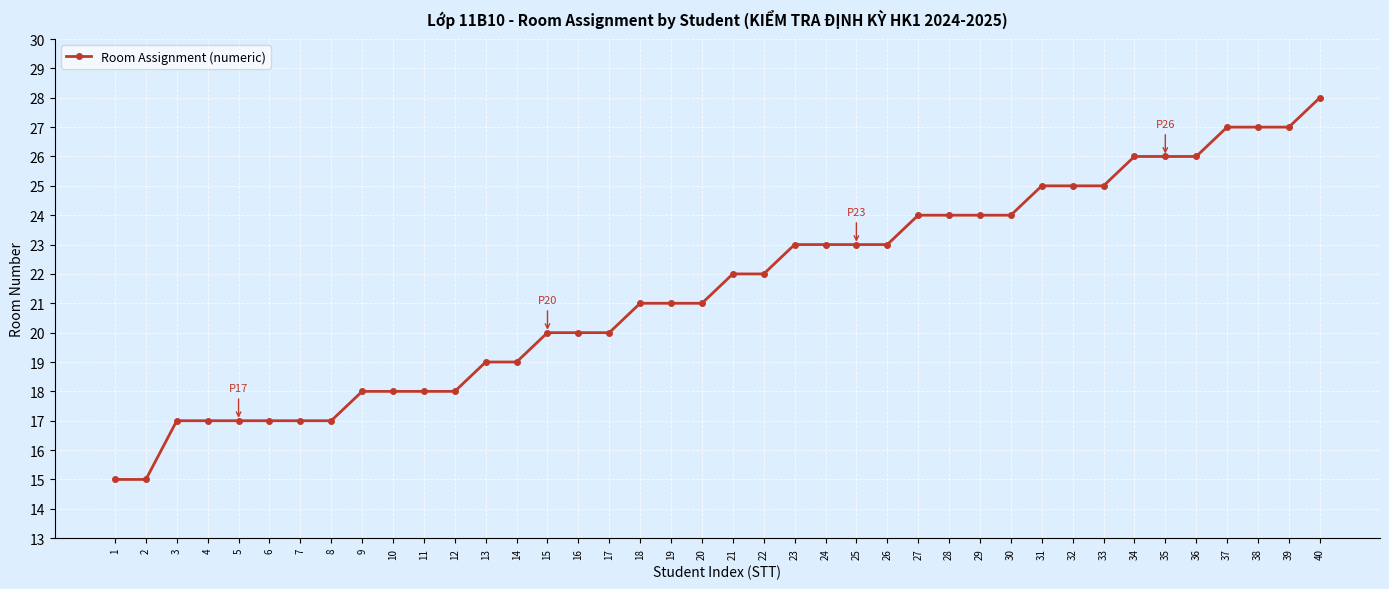

Reading left to right, what are all the values shown in this chart?

1=15	2=15	3=17	4=17	5=17	6=17	7=17	8=17	9=18	10=18	11=18	12=18	13=19	14=19	15=20	16=20	17=20	18=21	19=21	20=21	21=22	22=22	23=23	24=23	25=23	26=23	27=24	28=24	29=24	30=24	31=25	32=25	33=25	34=26	35=26	36=26	37=27	38=27	39=27	40=28